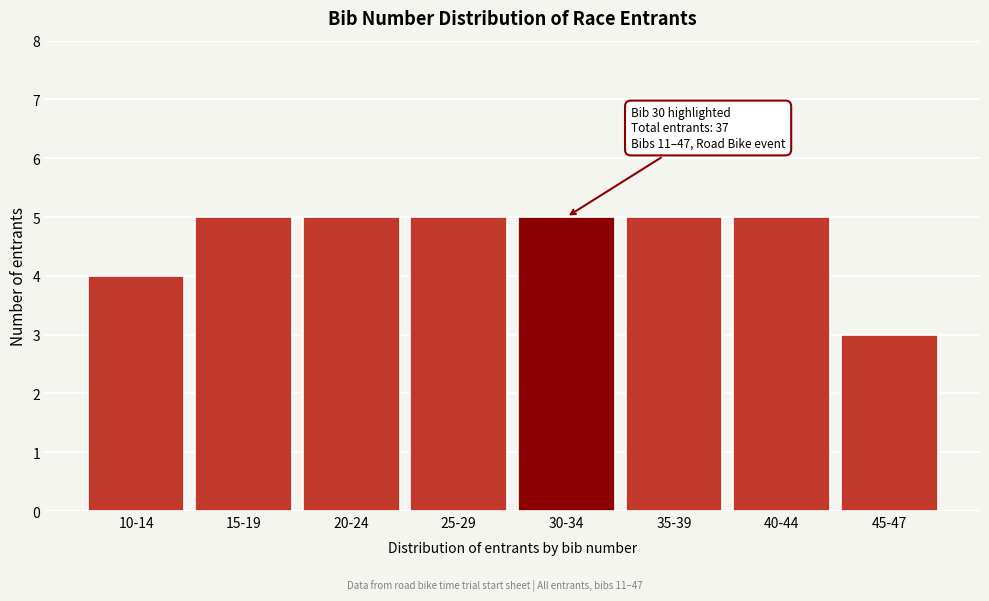

Reading right to left, extract all data points from this chart.

3	5	5	5	5	5	5	4